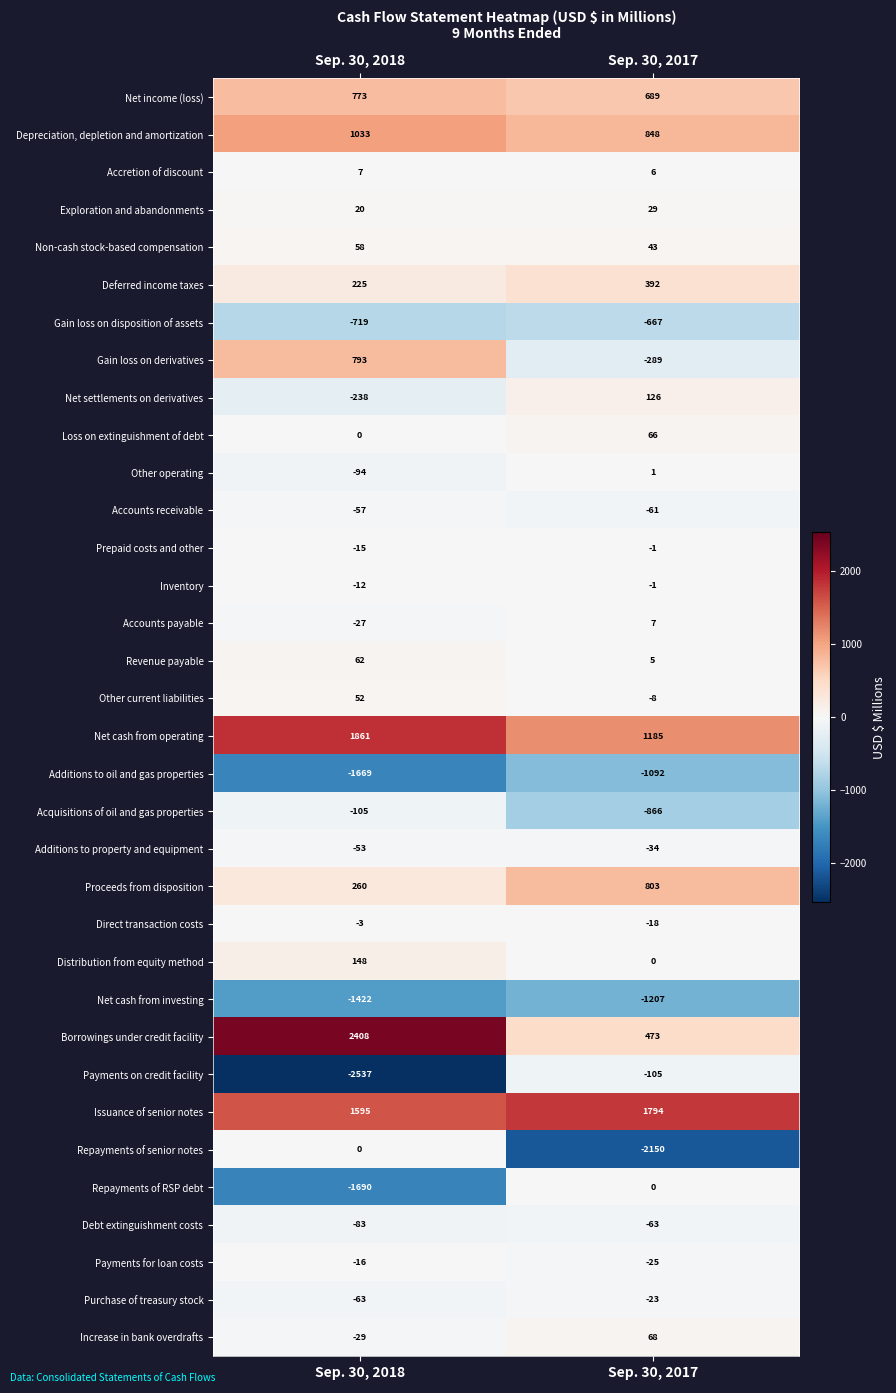

Read the Issuance of senior notes value at Sep. 30, 2017, to the nearest 10.

1790